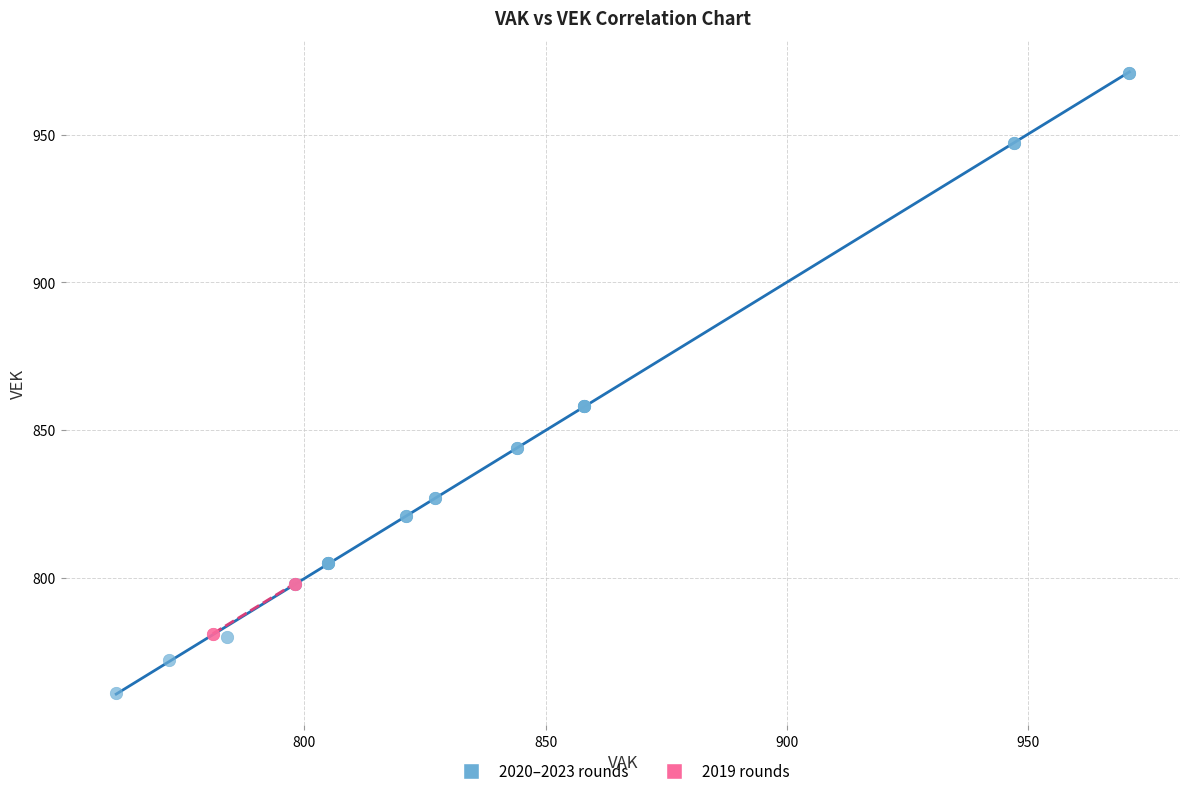

Which series has the largest Y range (max minus min)?

2020–2023 rounds